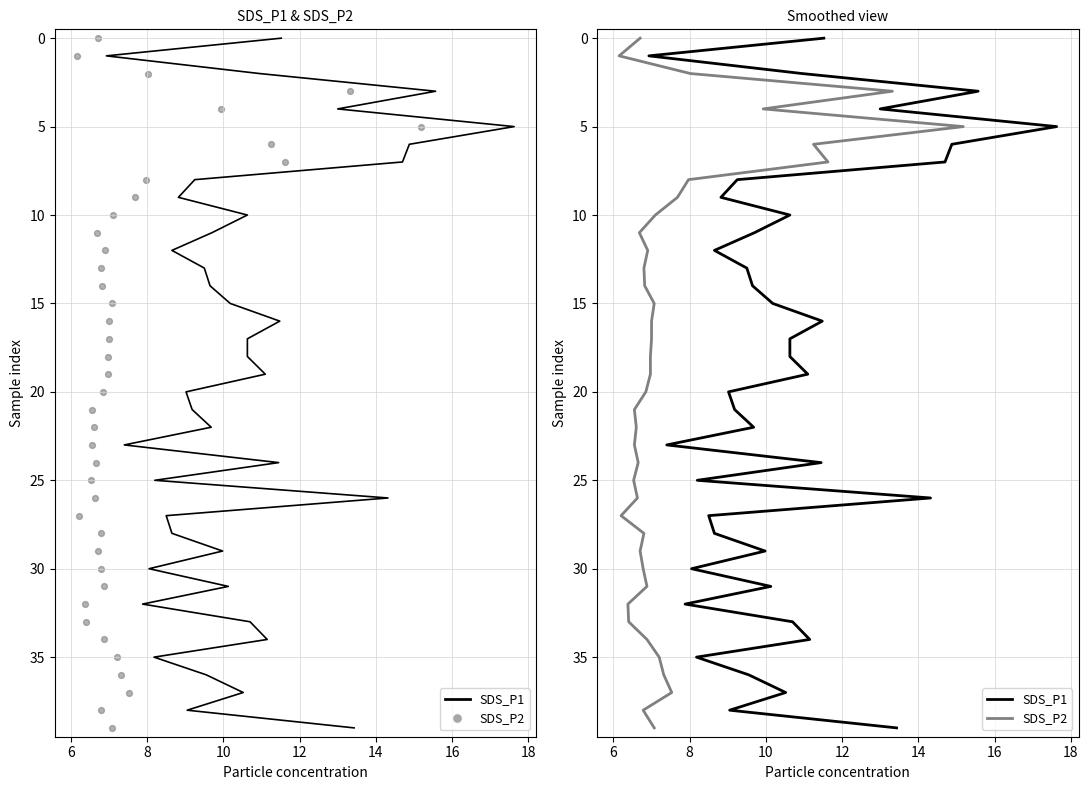

Which series contains the highest Y value?

SDS_P1